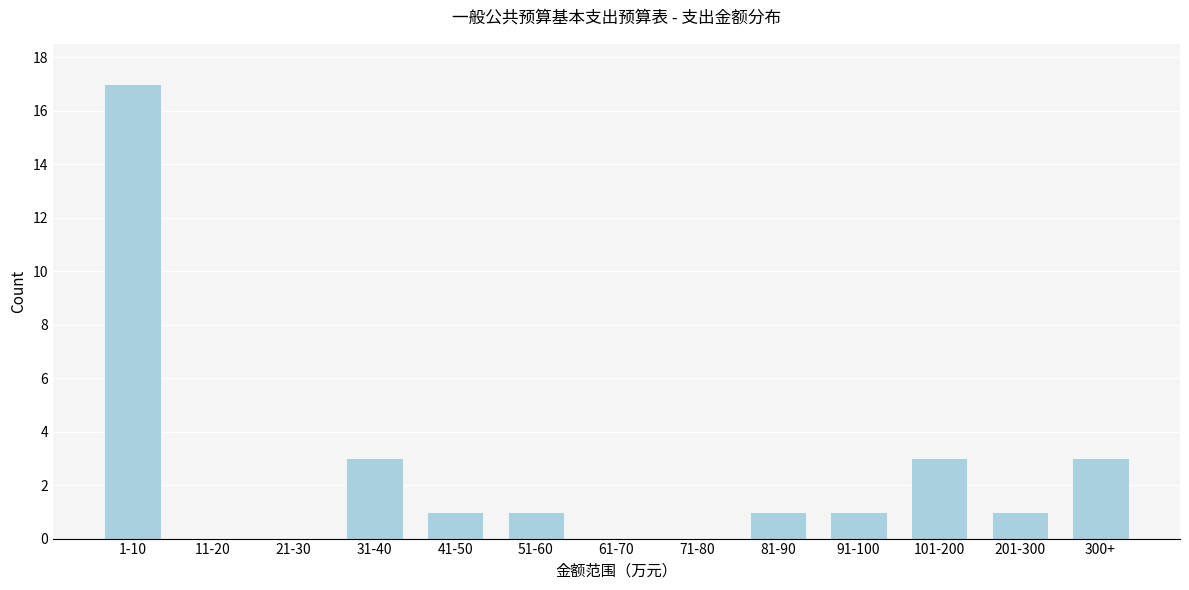

Reading right to left, extract all data points from this chart.

300+=3	201-300=1	101-200=3	91-100=1	81-90=1	71-80=0	61-70=0	51-60=1	41-50=1	31-40=3	21-30=0	11-20=0	1-10=17